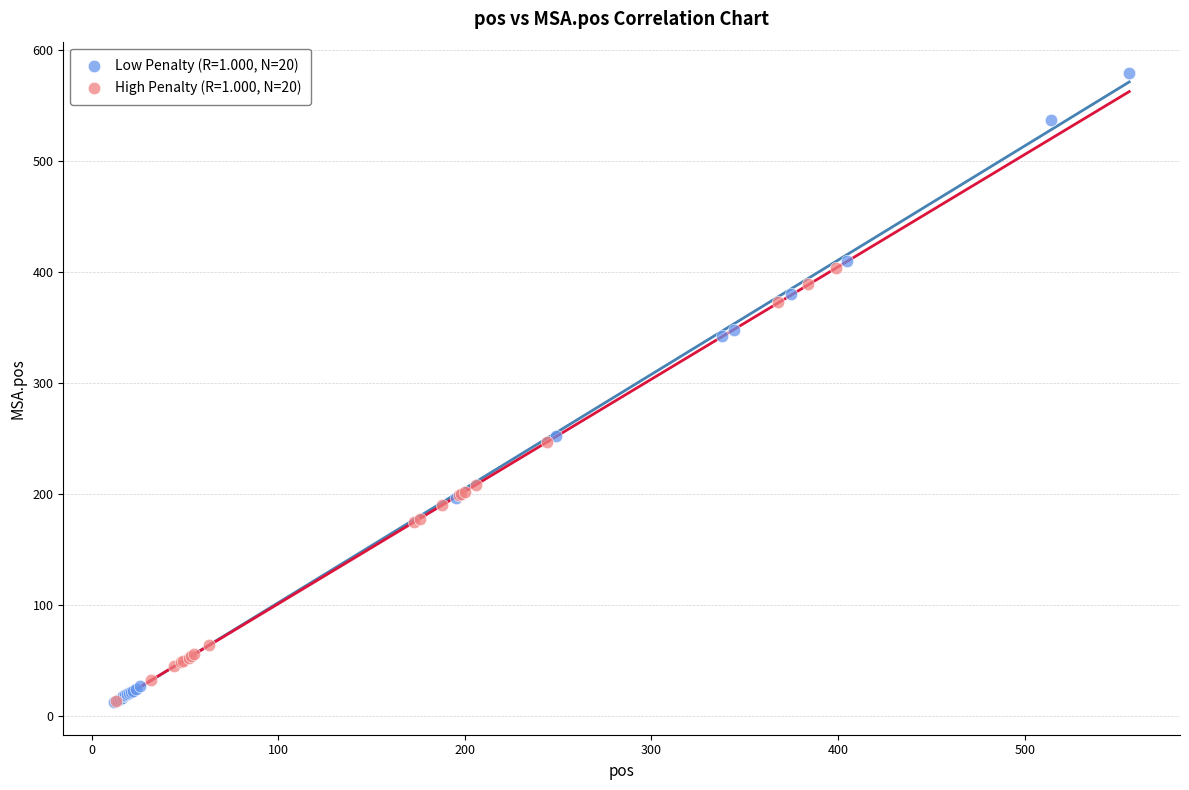

What are all the series names shown in the legend?

Low Penalty (R=1.000, N=20), High Penalty (R=1.000, N=20)